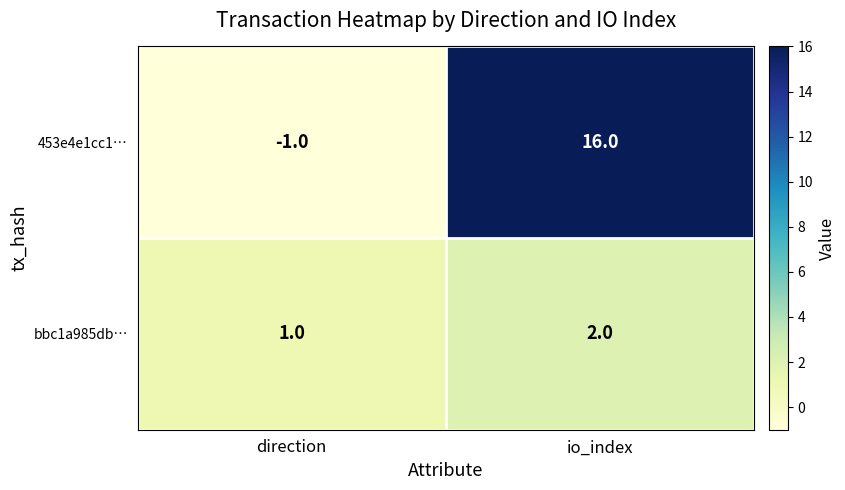

Rank the series by their average value, from lowest to highest.

bbc1a985db…, 453e4e1cc1…